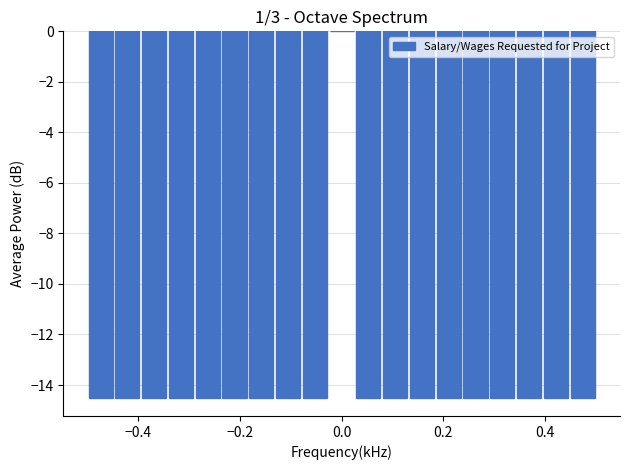

Around what value on the x-axis is the tallest bar? Give the approximate position of its centre, as read against the axis.

0.00